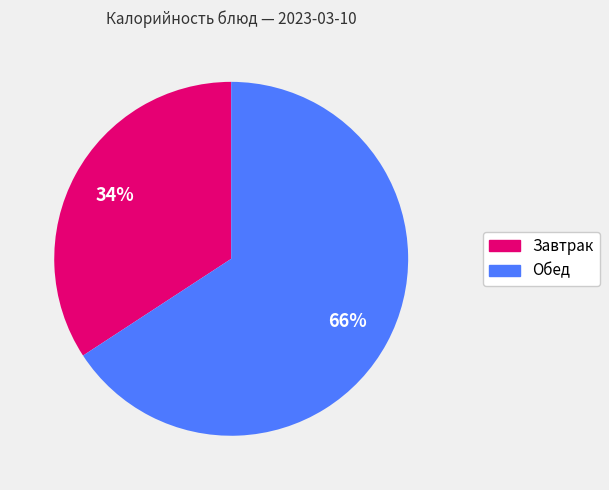

Is there any slice that represents more than half of the pie?

Yes